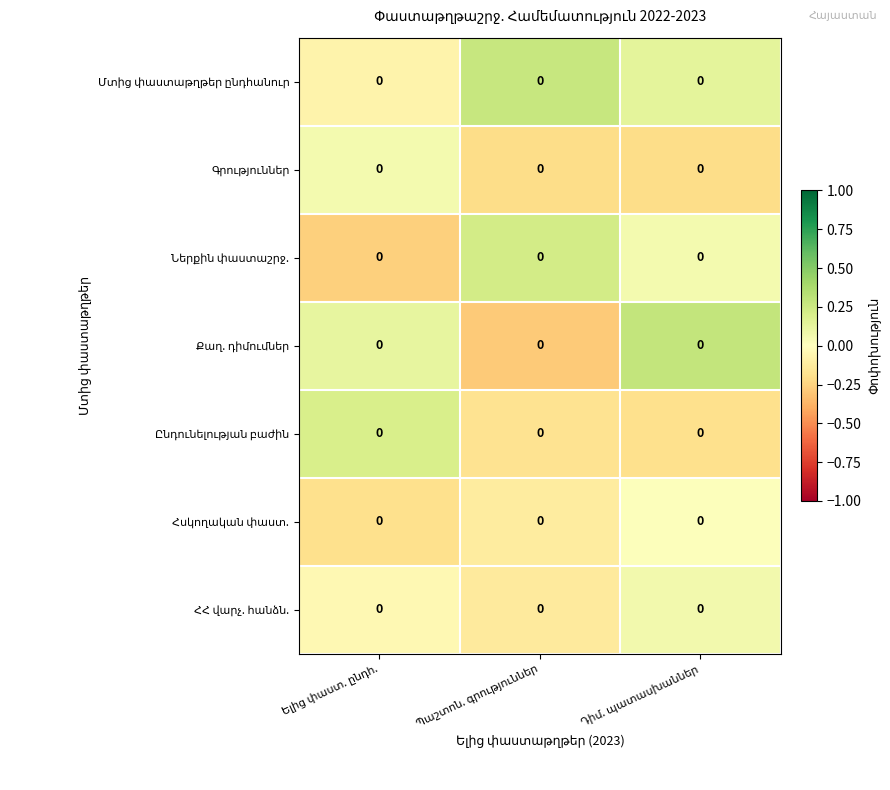

How many values in ՀՀ վարչ. հանձն. are above zero?

1